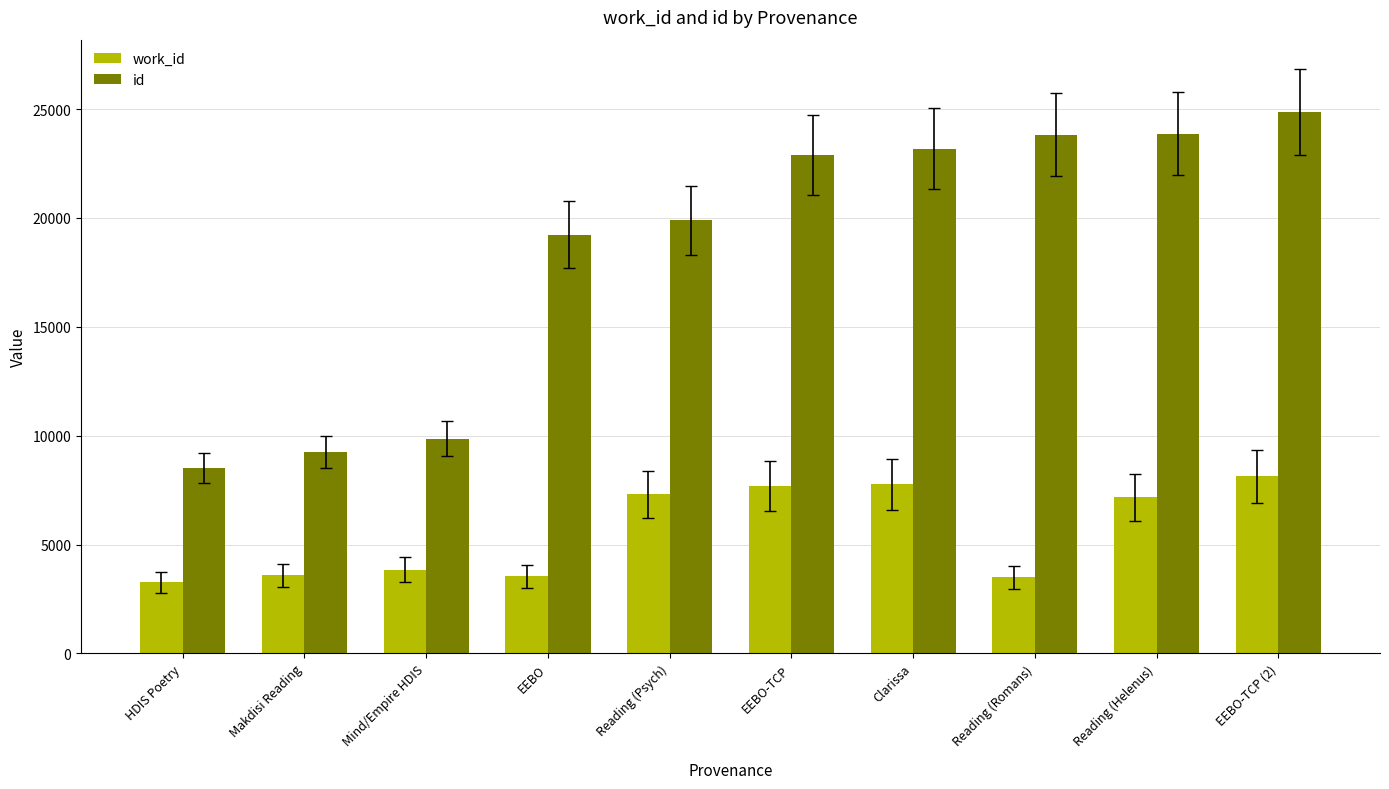

How many distinct data groups are displayed?

2